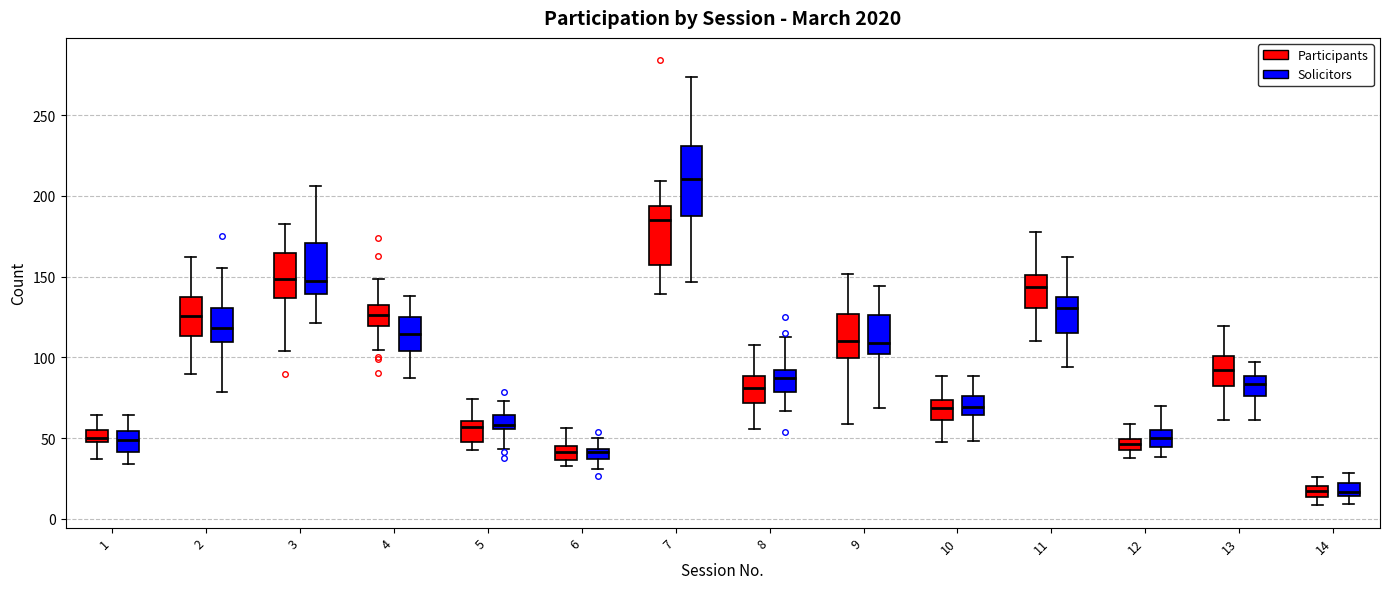

Where does the median line of the box for 13 (Solicitors) sit on the y-axis? The values are not printed on the chart, so give them approximately, as read against the axis.

85